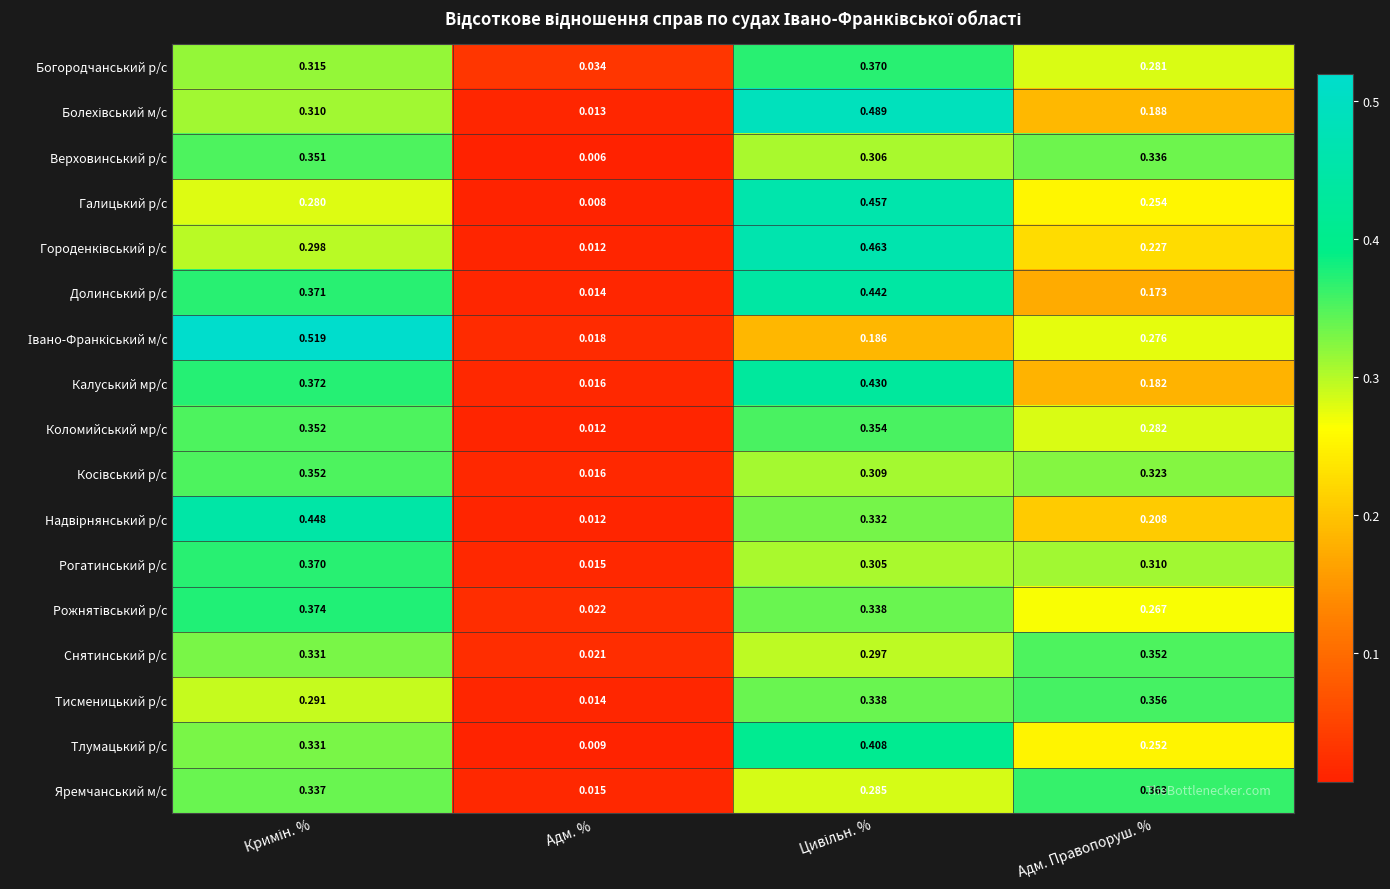

Between Адм. % and Адм. Правопоруш. %, which series saw the biggest shift?

Яремчанський м/с